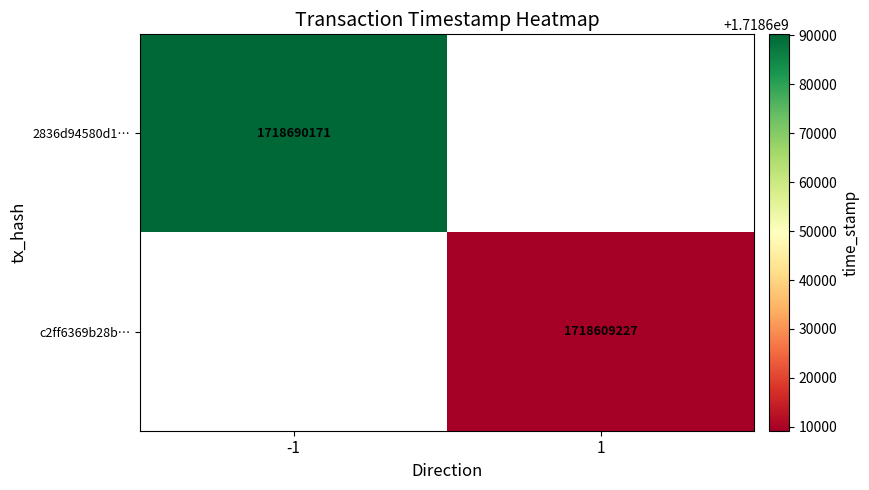

How many series are shown in this chart?

2